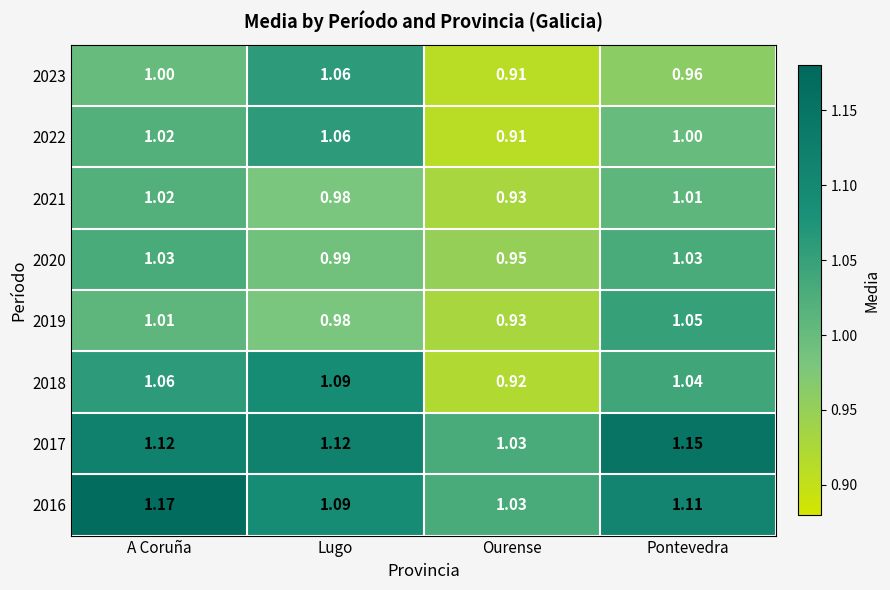

Which category has the lowest value across all series?

Ourense